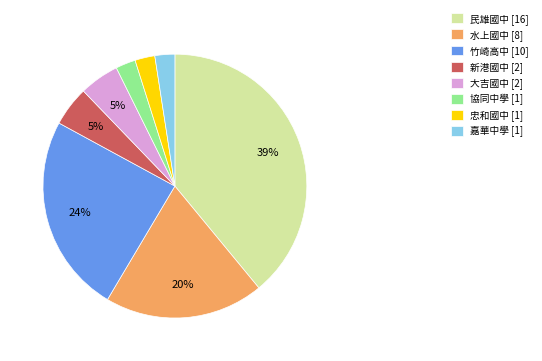

Is it true that 嘉華中學 [1] is 12% of the pie?

False